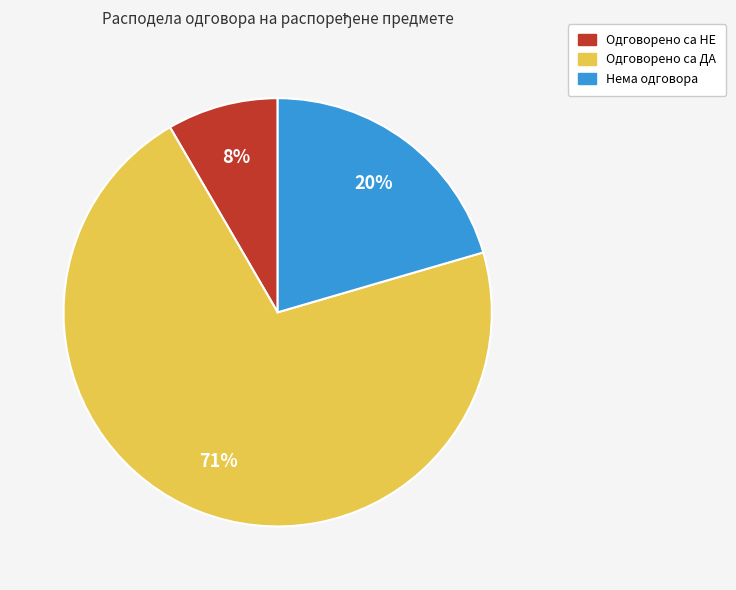

Between Нема одговора and Одговорено са ДА, which is larger?

Одговорено са ДА